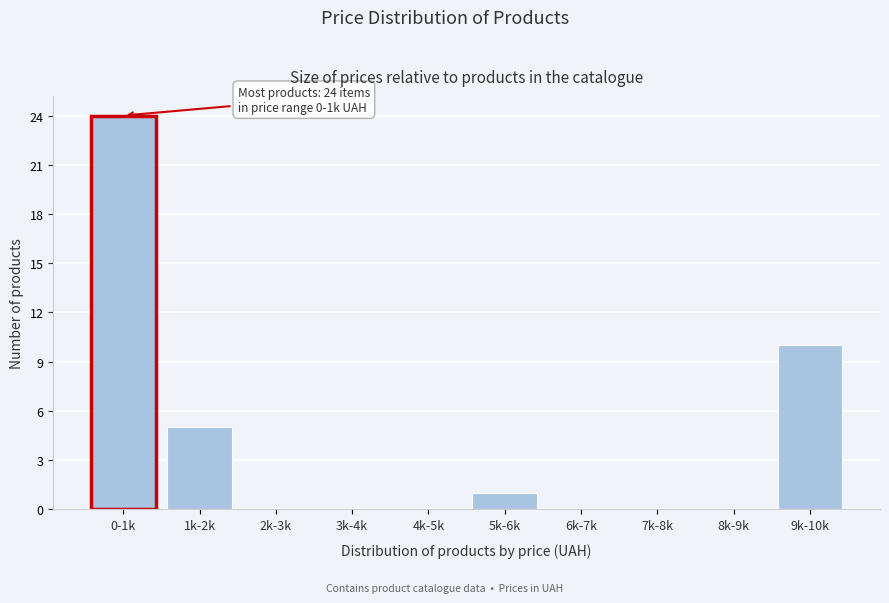

Reading left to right, transcribe all the data shown in this chart.

0-1k=24	1k-2k=5	2k-3k=0	3k-4k=0	4k-5k=0	5k-6k=1	6k-7k=0	7k-8k=0	8k-9k=0	9k-10k=10